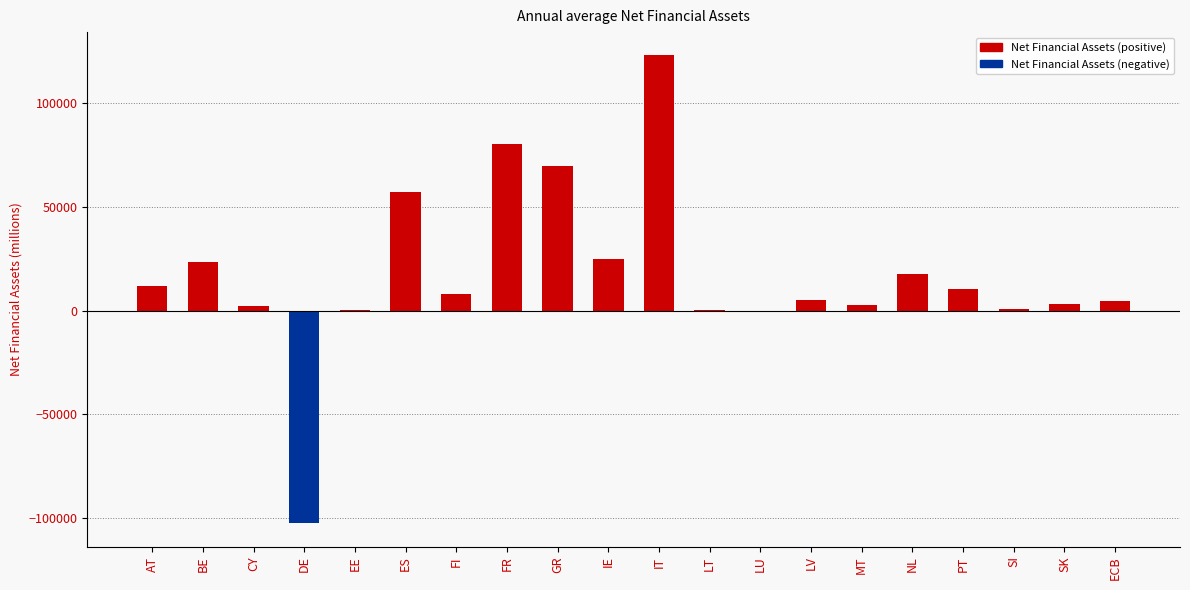

What is the approximate value at BE?

23628